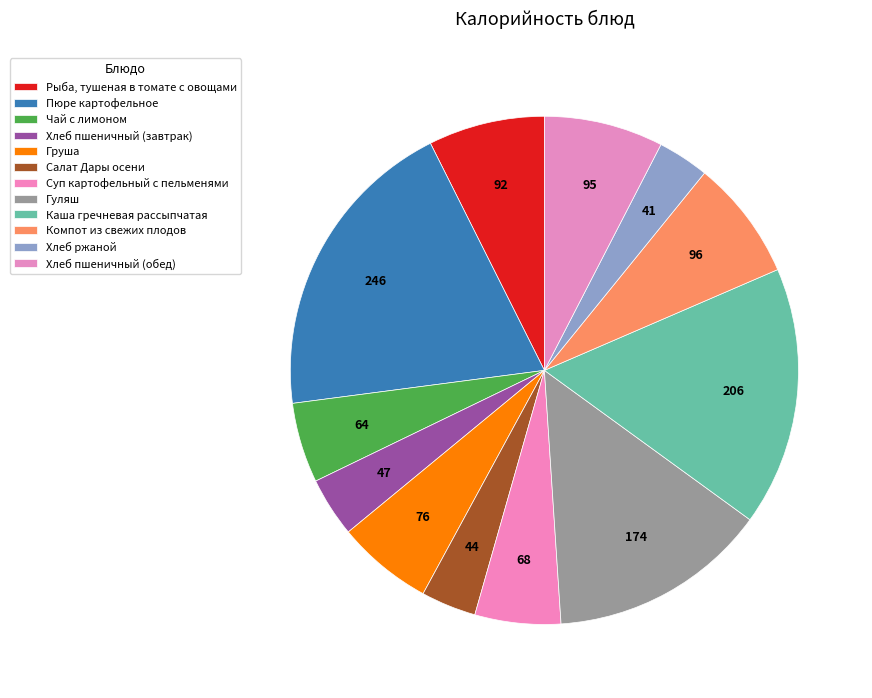

Count the number of slices in the pie.

12